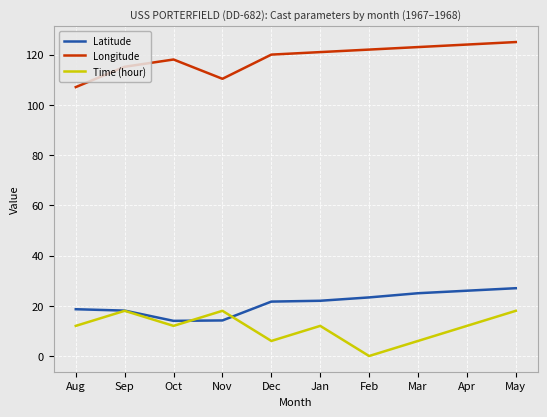

What is the average value of the Longitude series?

118.6